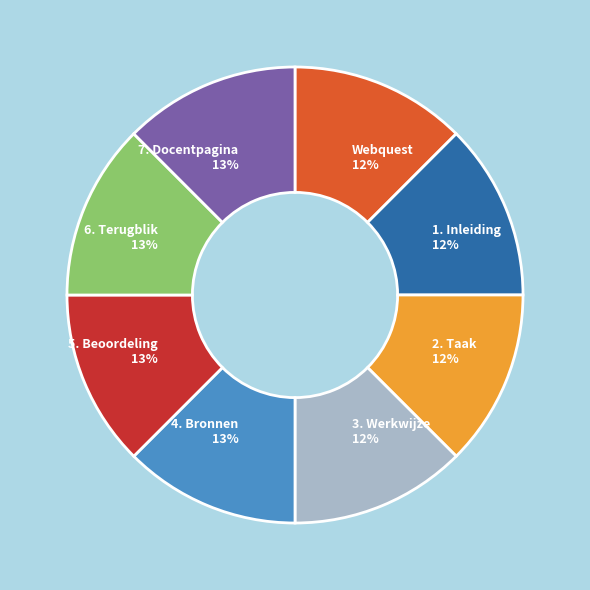

Does 4. Bronnen represent more than half of the total?

No